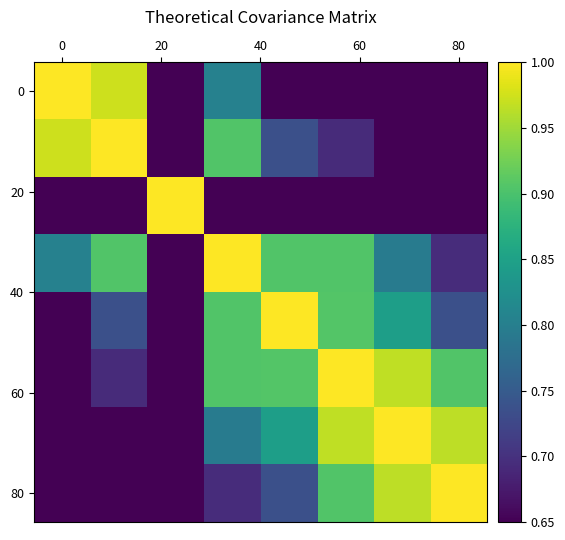

Count the number of categories in the chart.

8